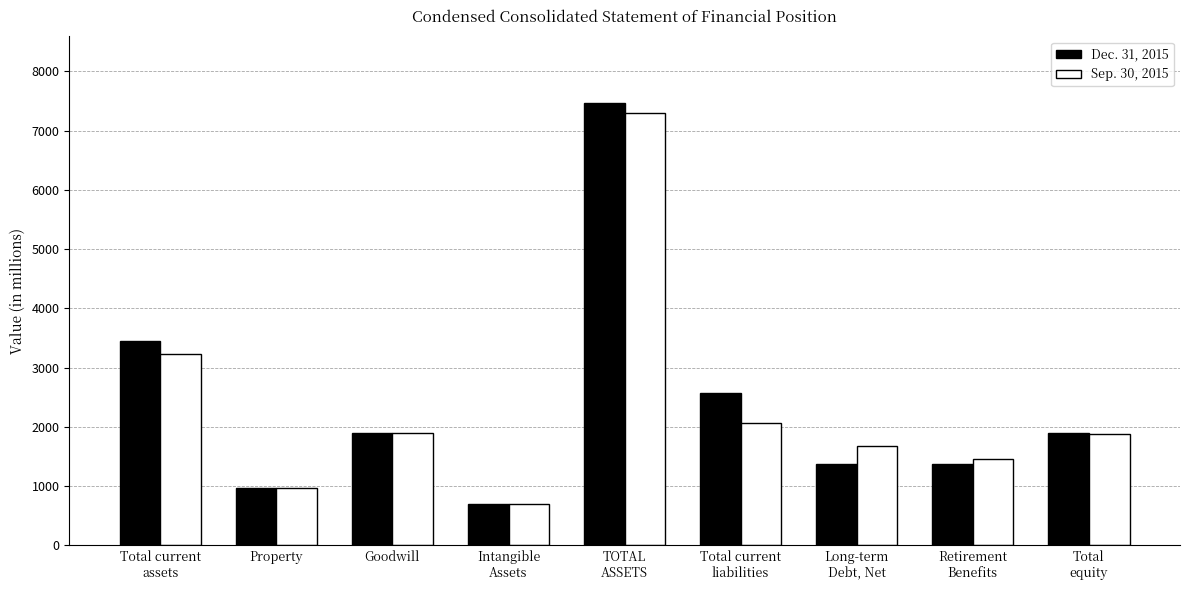

How many bars are there in total?

18